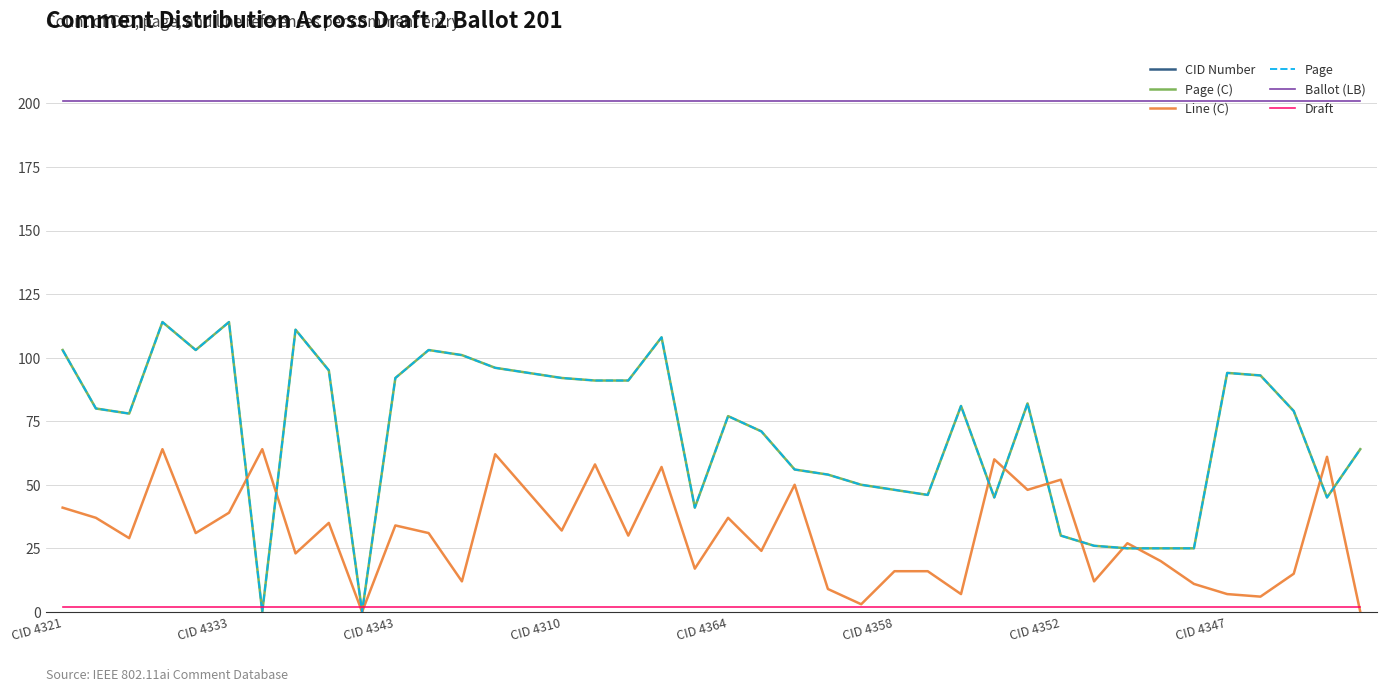

In Line (C), how many points are higher than both neighbors (excluding endpoints)?

13